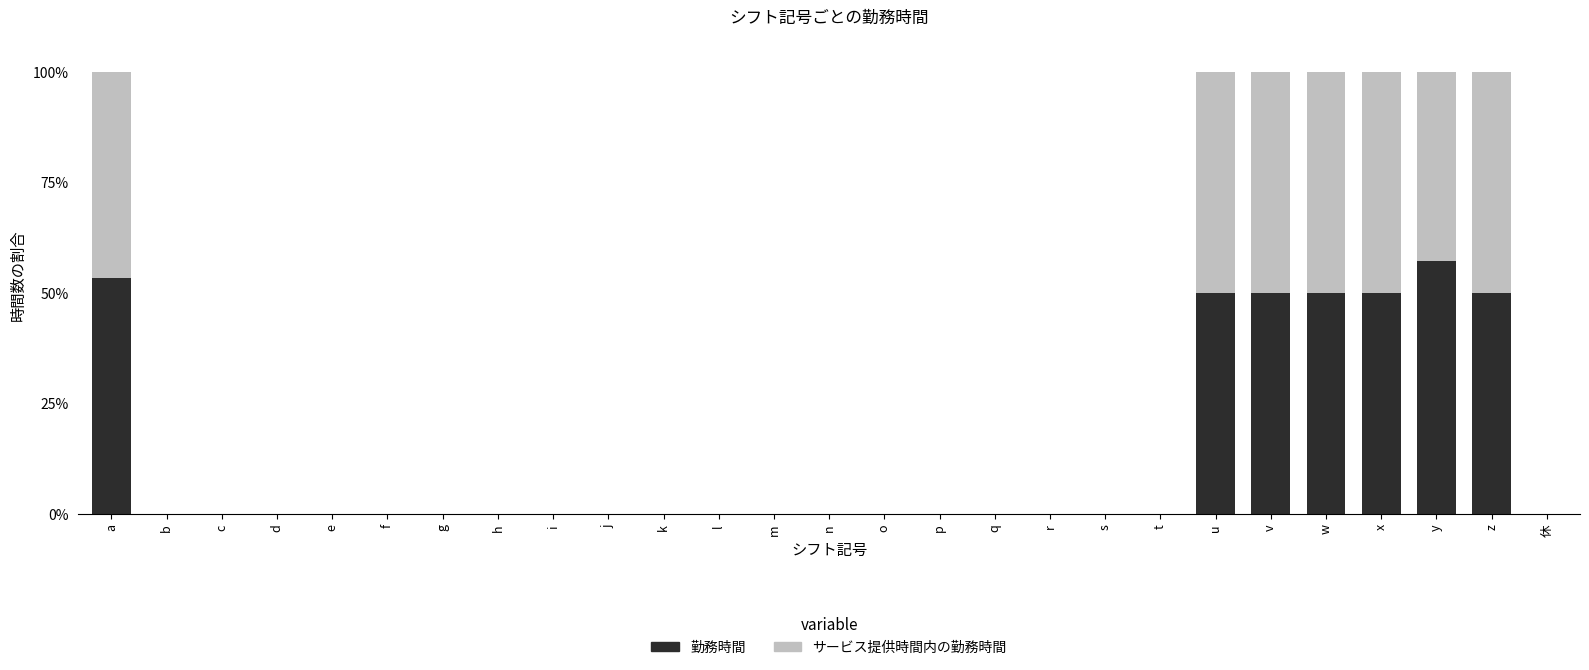

True or false: 勤務時間 has a value of 28.3 at p.

False